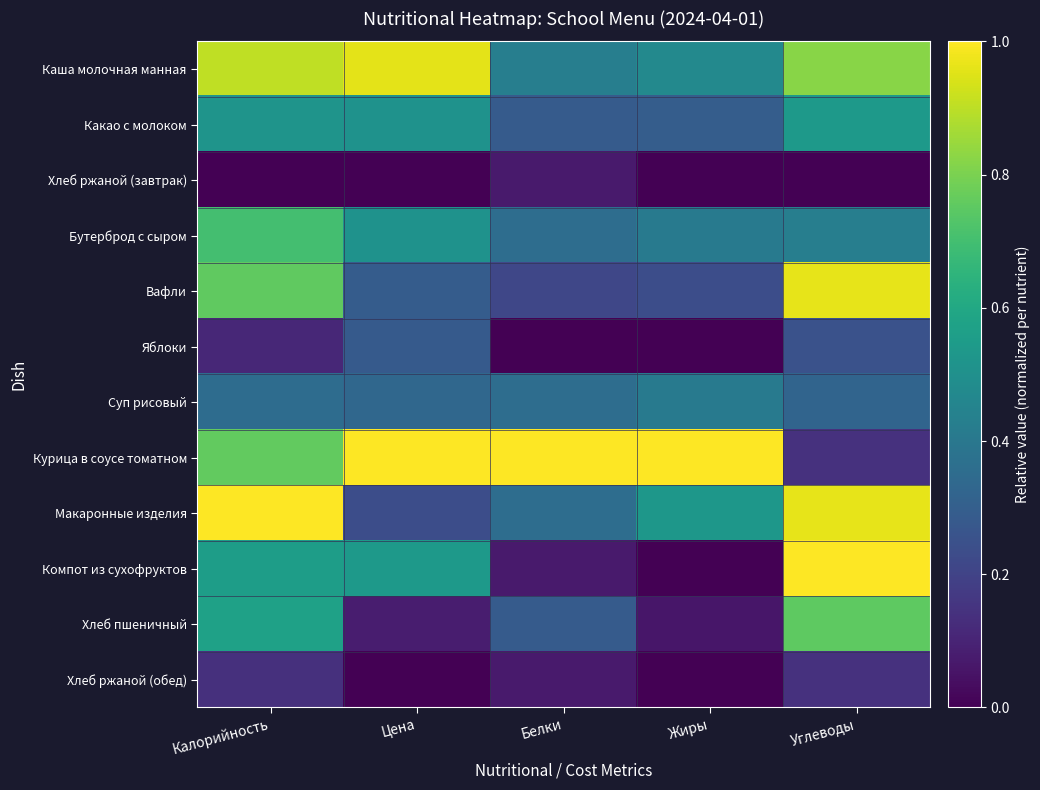

Reading left to right, list all the values displayed in this chart.

Каша молочная манная: Калорийность=0.9	Цена=1.0	Белки=0.4	Жиры=0.5	Углеводы=0.8
Какао с молоком: Калорийность=0.5	Цена=0.5	Белки=0.3	Жиры=0.3	Углеводы=0.5
Хлеб ржаной (завтрак): Калорийность=0.0	Цена=0.0	Белки=0.1	Жиры=0.0	Углеводы=0.0
Бутерброд с сыром: Калорийность=0.7	Цена=0.5	Белки=0.4	Жиры=0.4	Углеводы=0.4
Вафли: Калорийность=0.8	Цена=0.3	Белки=0.2	Жиры=0.2	Углеводы=1.0
Яблоки: Калорийность=0.1	Цена=0.3	Белки=0.0	Жиры=0.0	Углеводы=0.2
Суп рисовый: Калорийность=0.4	Цена=0.3	Белки=0.4	Жиры=0.4	Углеводы=0.3
Курица в соусе томатном: Калорийность=0.8	Цена=1.0	Белки=1.0	Жиры=1.0	Углеводы=0.1
Макаронные изделия: Калорийность=1.0	Цена=0.2	Белки=0.4	Жиры=0.5	Углеводы=1.0
Компот из сухофруктов: Калорийность=0.6	Цена=0.5	Белки=0.1	Жиры=0.0	Углеводы=1.0
Хлеб пшеничный: Калорийность=0.6	Цена=0.1	Белки=0.3	Жиры=0.1	Углеводы=0.8
Хлеб ржаной (обед): Калорийность=0.1	Цена=0.0	Белки=0.1	Жиры=0.0	Углеводы=0.1